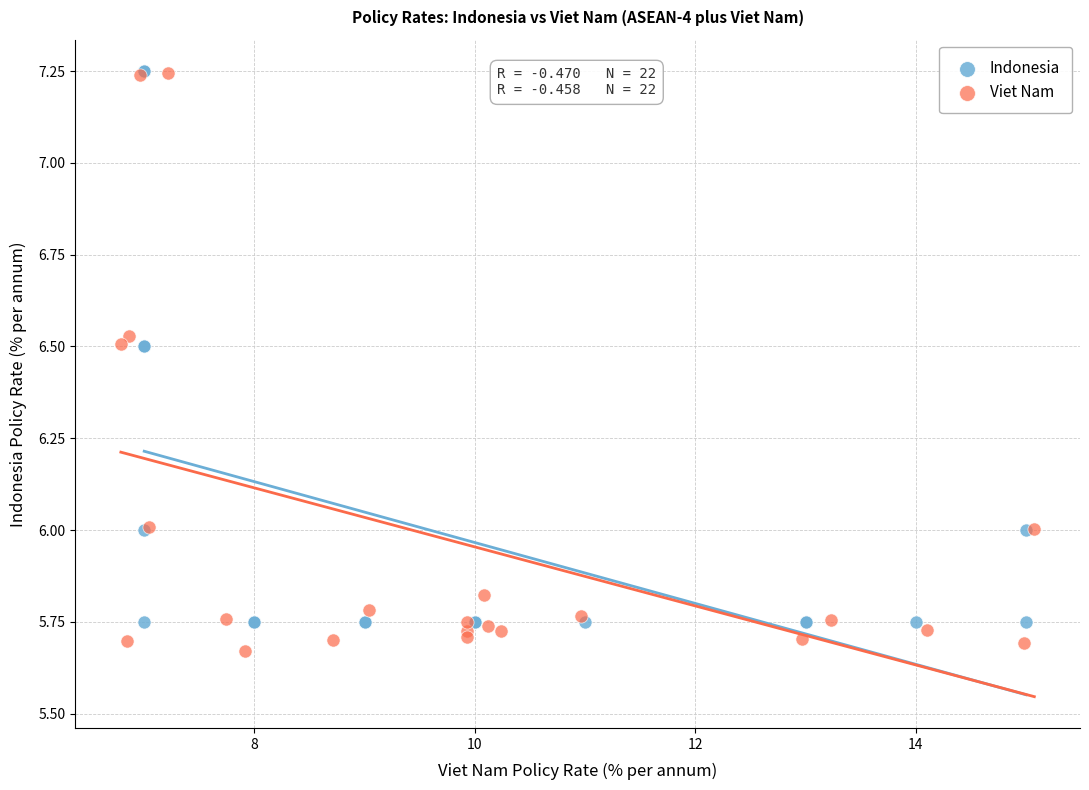

Which series has the largest Y range (max minus min)?

Viet Nam